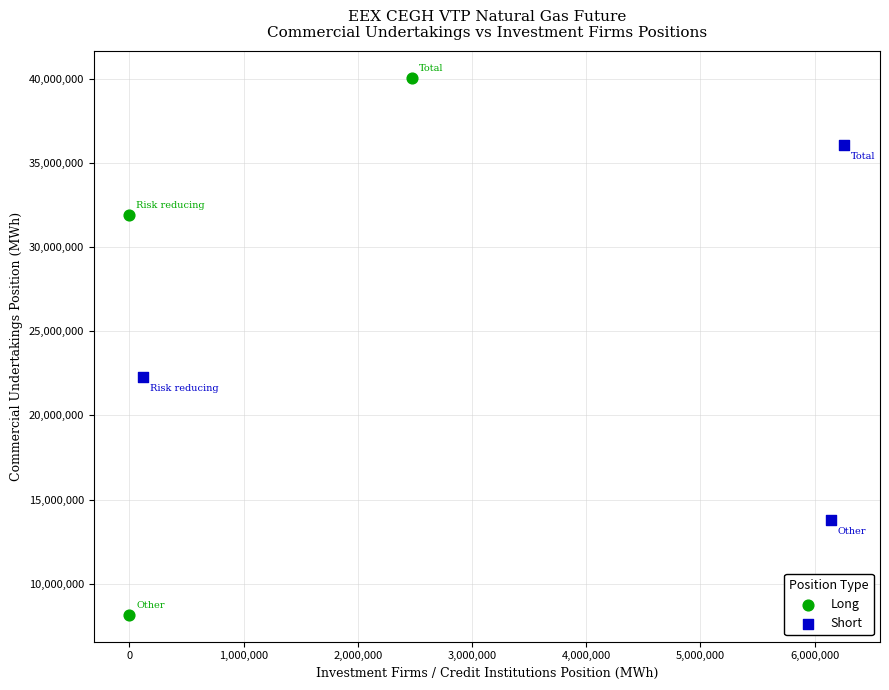

Which series contains the highest Y value?

Long